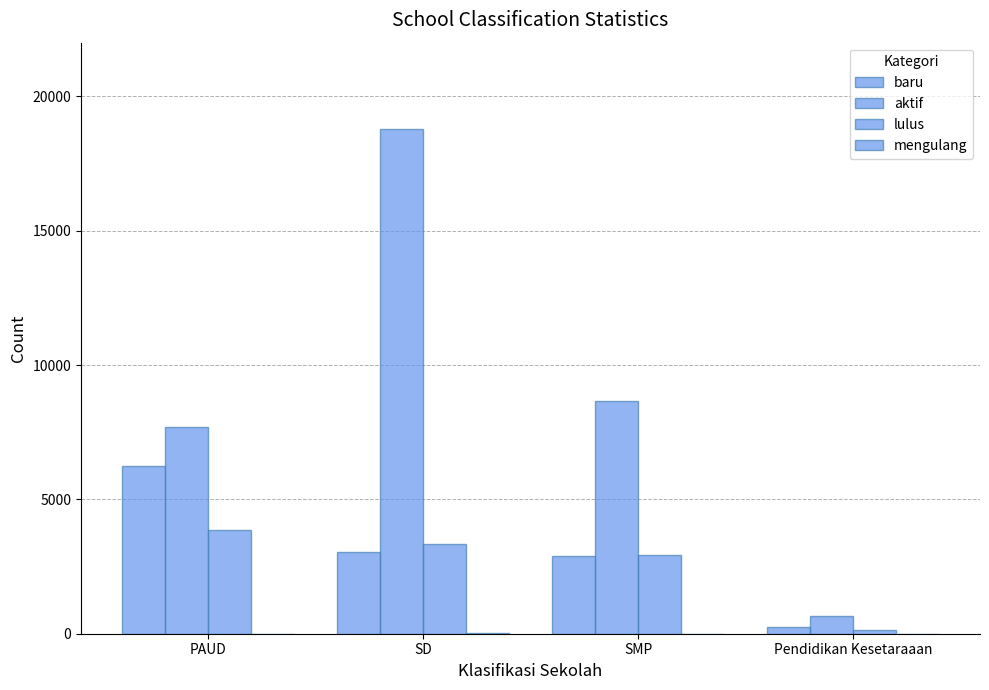

Reading left to right, transcribe all the data shown in this chart.

baru: PAUD=6241	SD=3047	SMP=2876	Pendidikan Kesetaraaan=233
aktif: PAUD=7688	SD=18781	SMP=8657	Pendidikan Kesetaraaan=678
lulus: PAUD=3866	SD=3342	SMP=2917	Pendidikan Kesetaraaan=143
mengulang: PAUD=0	SD=44	SMP=5	Pendidikan Kesetaraaan=0